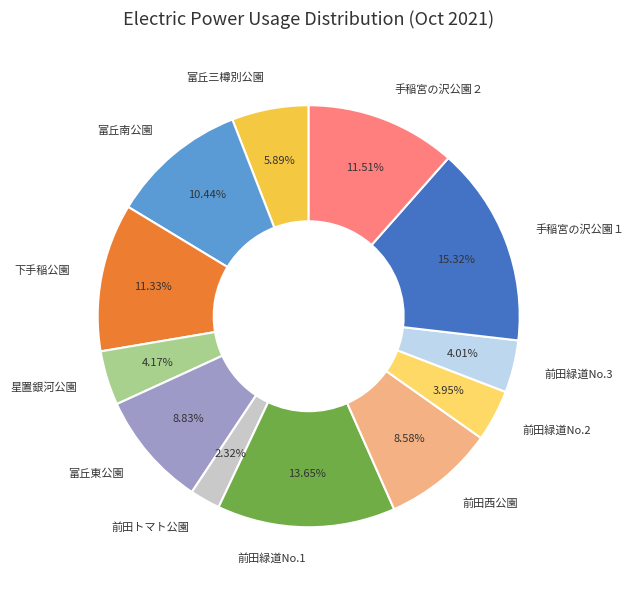

To the nearest percent, what percentage of the pie is 前田トマト公園?

2%